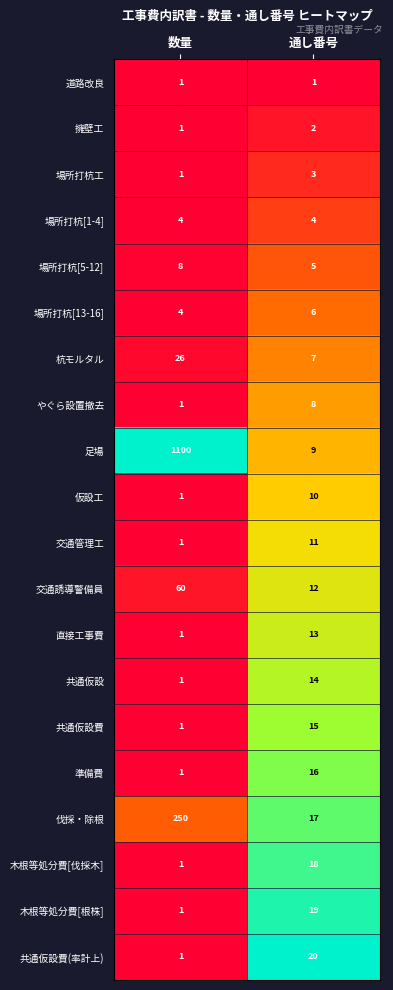

Which series has the largest total across all categories?

足場